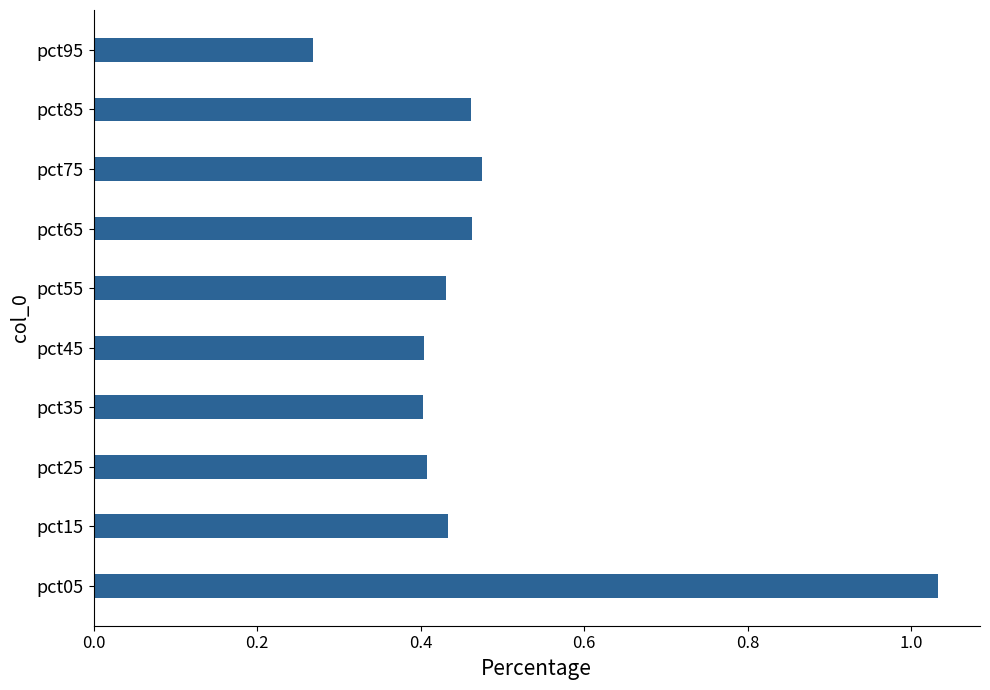

True or false: the data shows 0.7 at pct45.

False